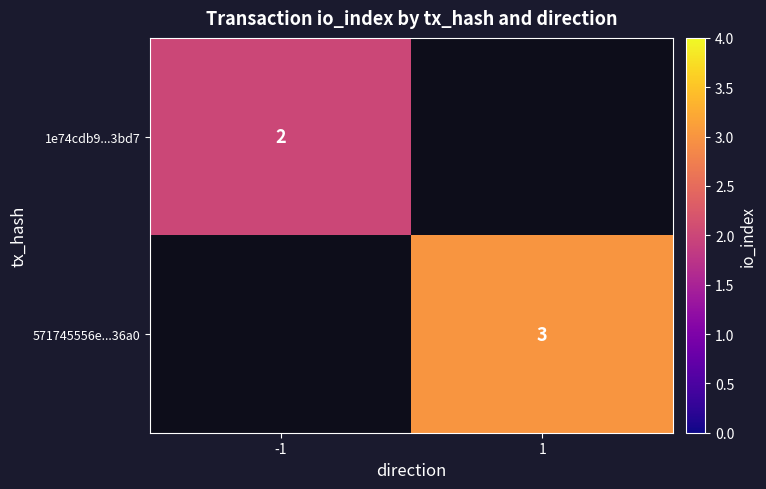

True or false: 1e74cdb9...3bd7 has a value of 2 at -1.

True